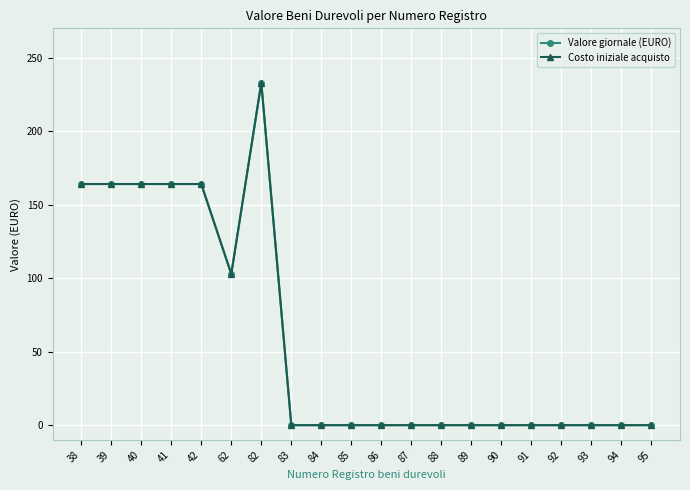

Reading left to right, transcribe all the data shown in this chart.

Valore giornale (EURO): 38=164.1	39=164.1	40=164.1	41=164.1	42=164.1	62=102.8	82=232.9	83=0.0	84=0.0	85=0.0	86=0.0	87=0.0	88=0.0	89=0.0	90=0.0	91=0.0	92=0.0	93=0.0	94=0.0	95=0.0
Costo iniziale acquisto: 38=164.1	39=164.1	40=164.1	41=164.1	42=164.1	62=102.8	82=232.9	83=0.0	84=0.0	85=0.0	86=0.0	87=0.0	88=0.0	89=0.0	90=0.0	91=0.0	92=0.0	93=0.0	94=0.0	95=0.0